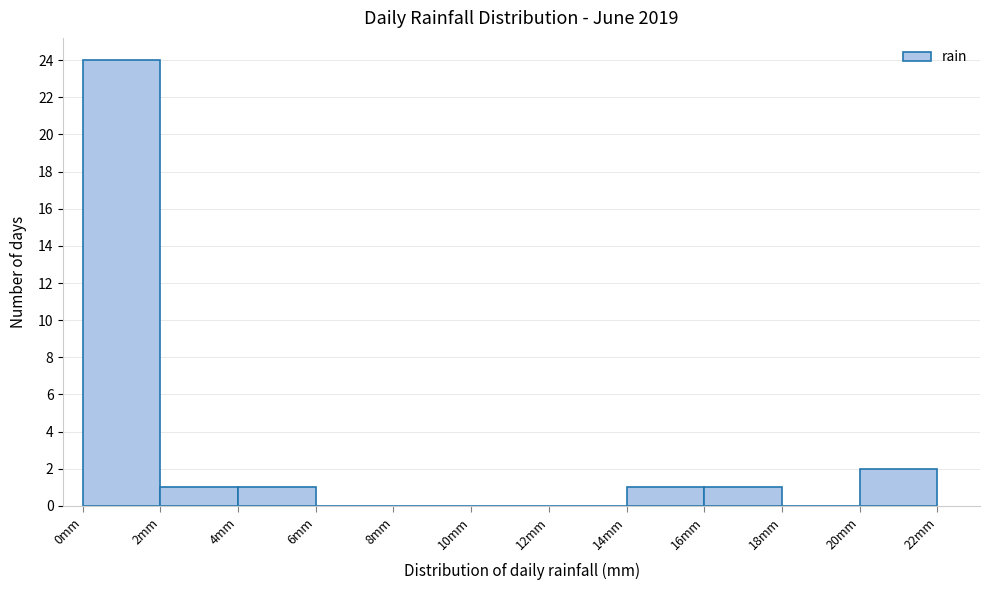

Reading left to right, transcribe this chart: for each bar, give the range it covers on the x-axis and its height. The values are not printed on the chart, so give them approximately, as read against the axis.

0 to 2: 24
2 to 4: 1
4 to 6: 1
6 to 8: 0
8 to 10: 0
10 to 12: 0
12 to 14: 0
14 to 16: 1
16 to 18: 1
18 to 20: 0
20 to 22: 2